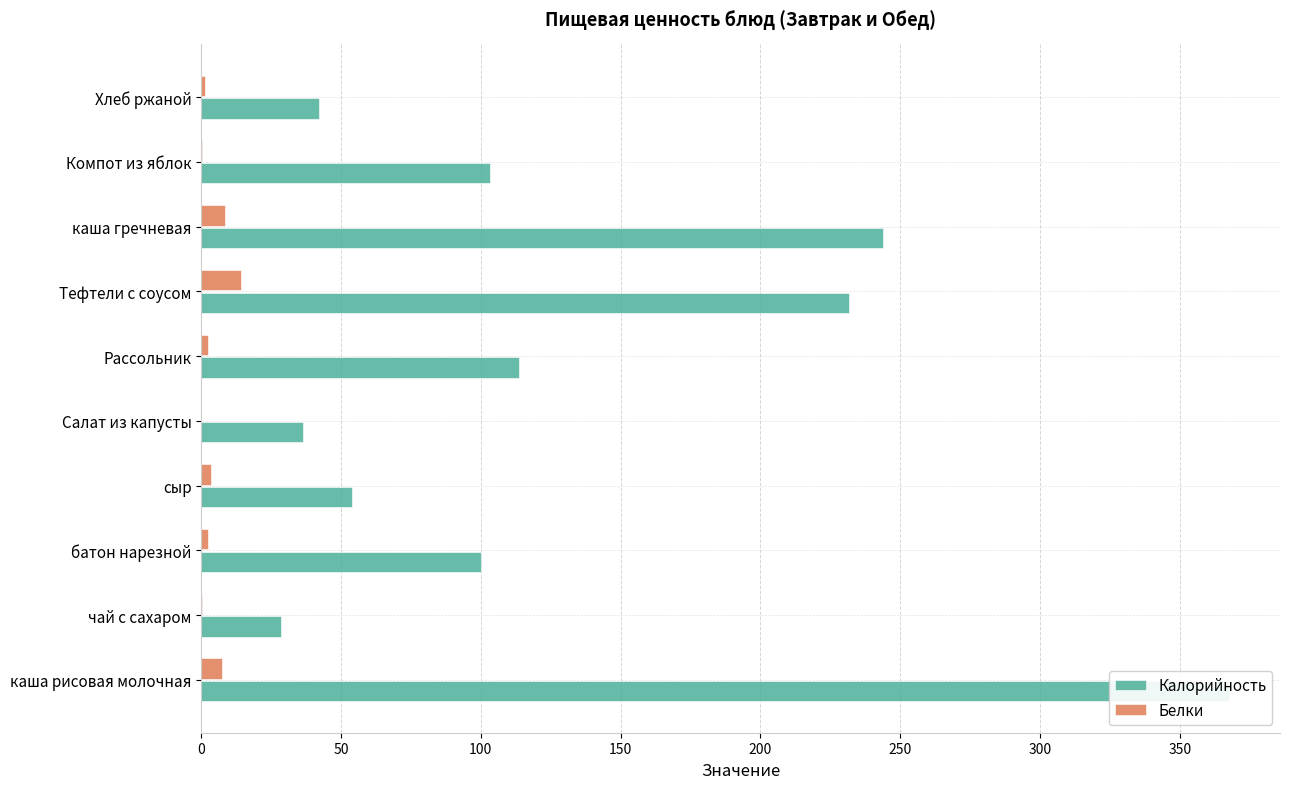

List the series in order of their overall mean, lowest first.

Белки, Калорийность